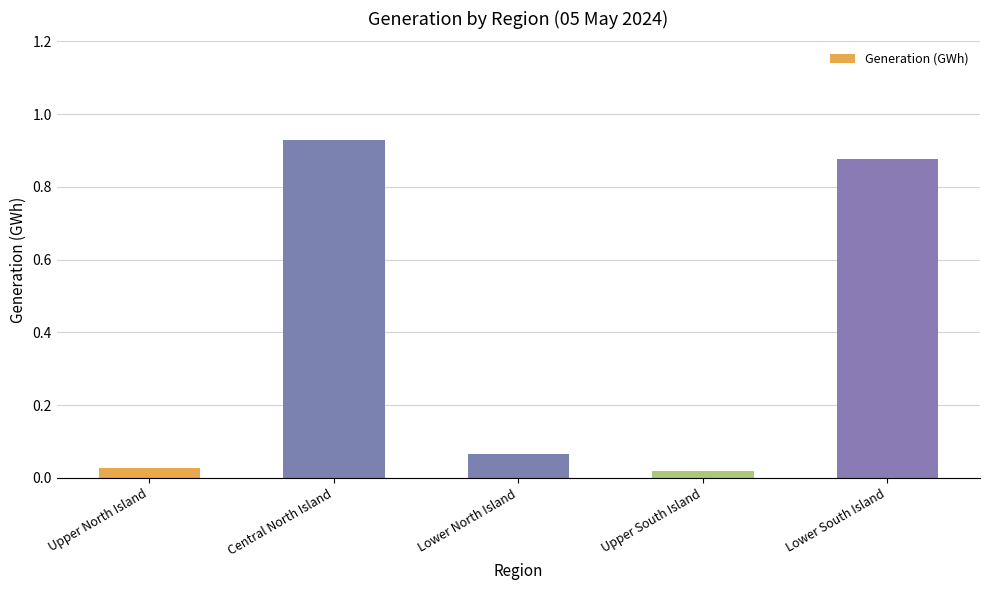

What is the change in value from Central North Island to Upper South Island?

-0.9